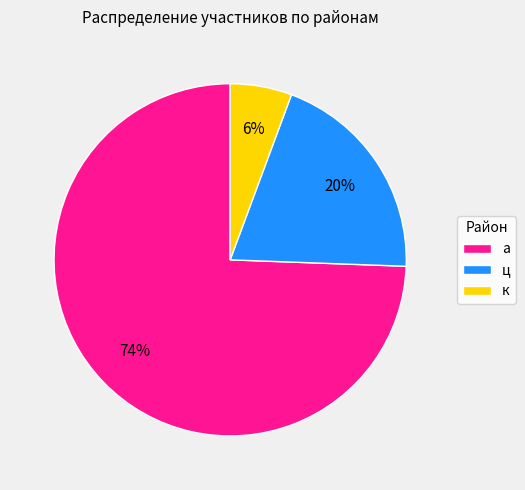

What is the largest slice in the pie chart?

а